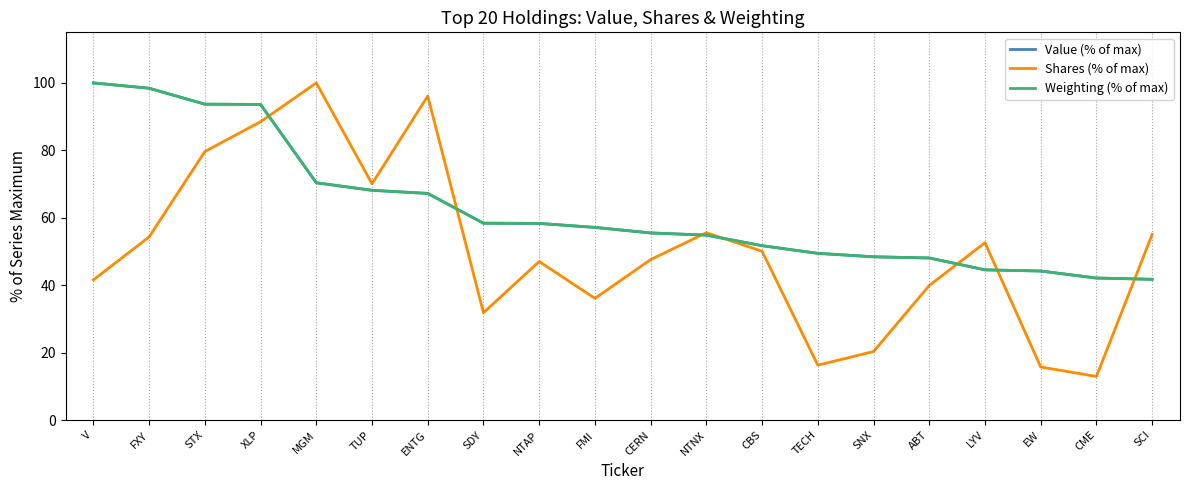

What is the lowest value of the Value (% of max) series?

41.8